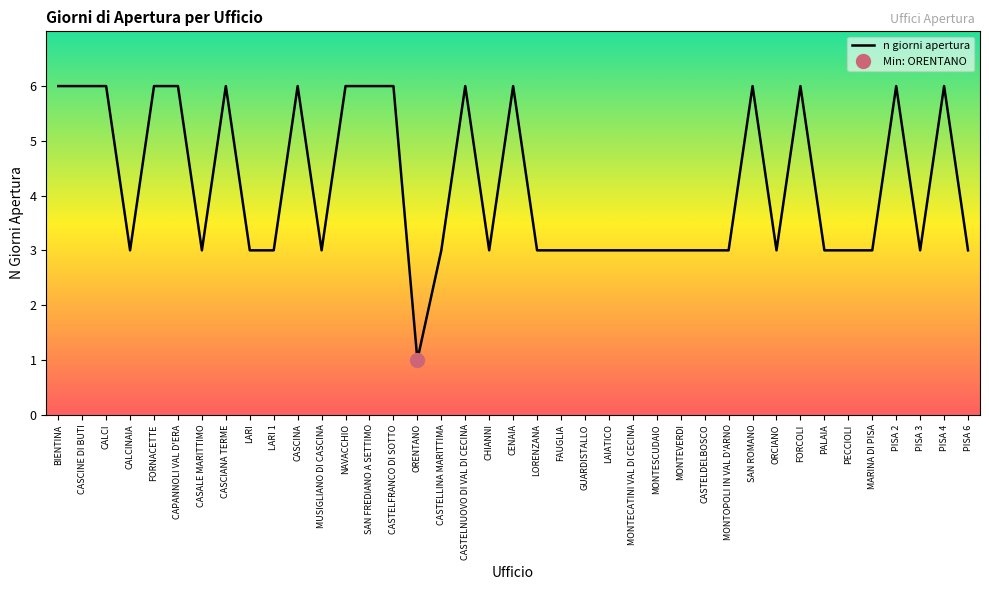

Rank the categories by value from lowest to highest.

ORENTANO, CALCINAIA, CASALE MARITTIMO, LARI, LARI 1, MUSIGLIANO DI CASCINA, CASTELLINA MARITTIMA, CHIANNI, LORENZANA, FAUGLIA, GUARDISTALLO, LAIATICO, MONTECATINI VAL DI CECINA, MONTESCUDAIO, MONTEVERDI, CASTELDELBOSCO, MONTOPOLI IN VAL D'ARNO, ORCIANO, PALAIA, PECCIOLI, MARINA DI PISA, PISA 3, PISA 6, BIENTINA, CASCINE DI BUTI, CALCI, FORNACETTE, CAPANNOLI VAL D'ERA, CASCIANA TERME, CASCINA, NAVACCHIO, SAN FREDIANO A SETTIMO, CASTELFRANCO DI SOTTO, CASTELNUOVO DI VAL DI CECINA, CENAIA, SAN ROMANO, FORCOLI, PISA 2, PISA 4